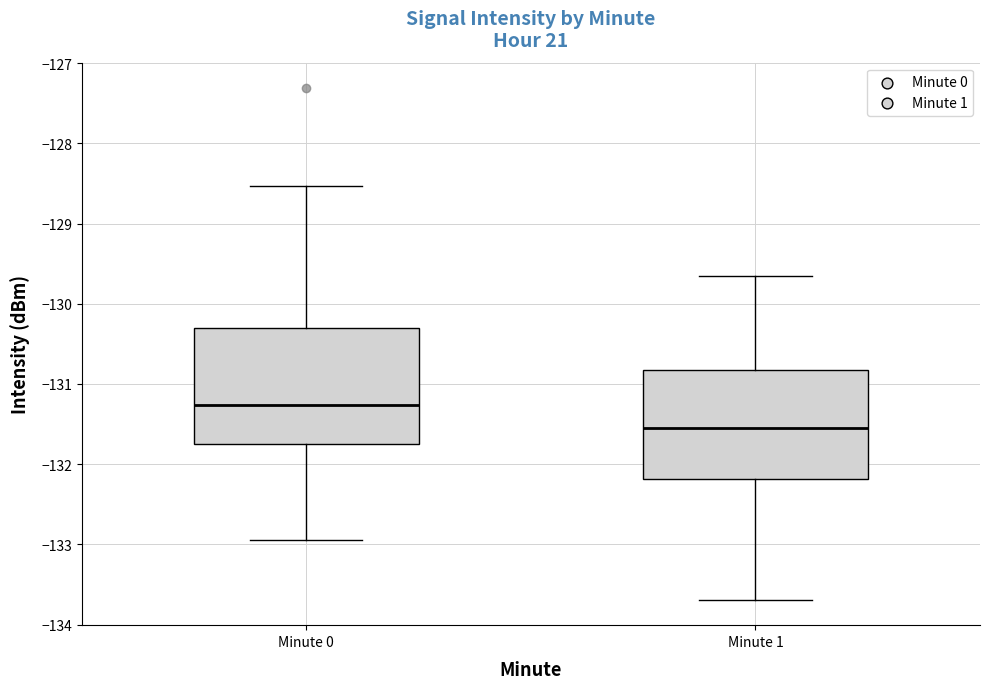

Where is the upper edge of the box for Minute 1 on the y-axis? The values are not printed on the chart, so give them approximately, as read against the axis.

-130.8